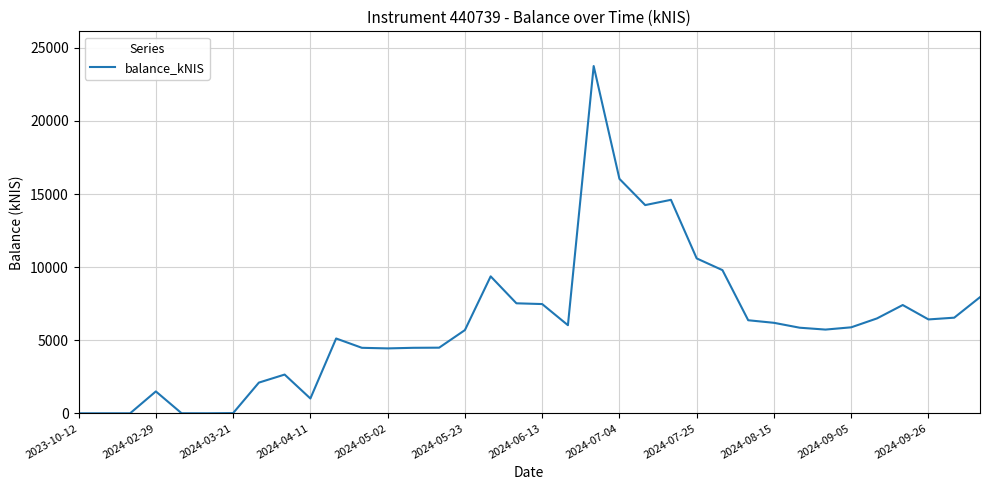

What is the difference between the maximum and minimum values?

23758.9